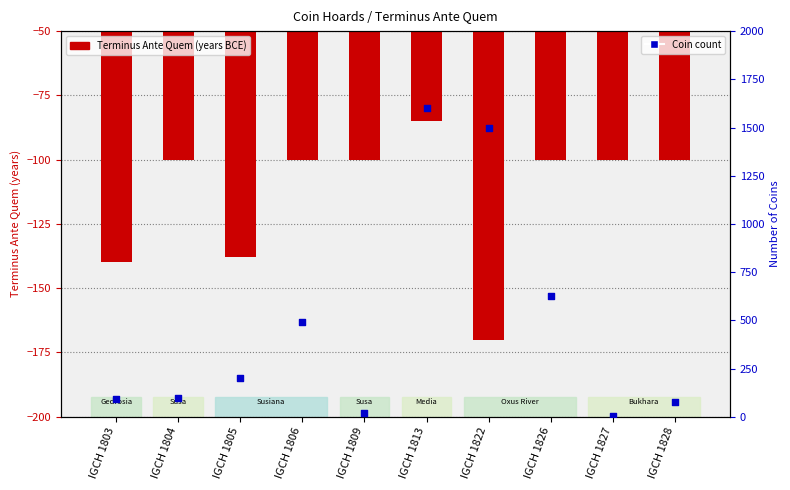

At how many categories does at least one series exceed 961?

2